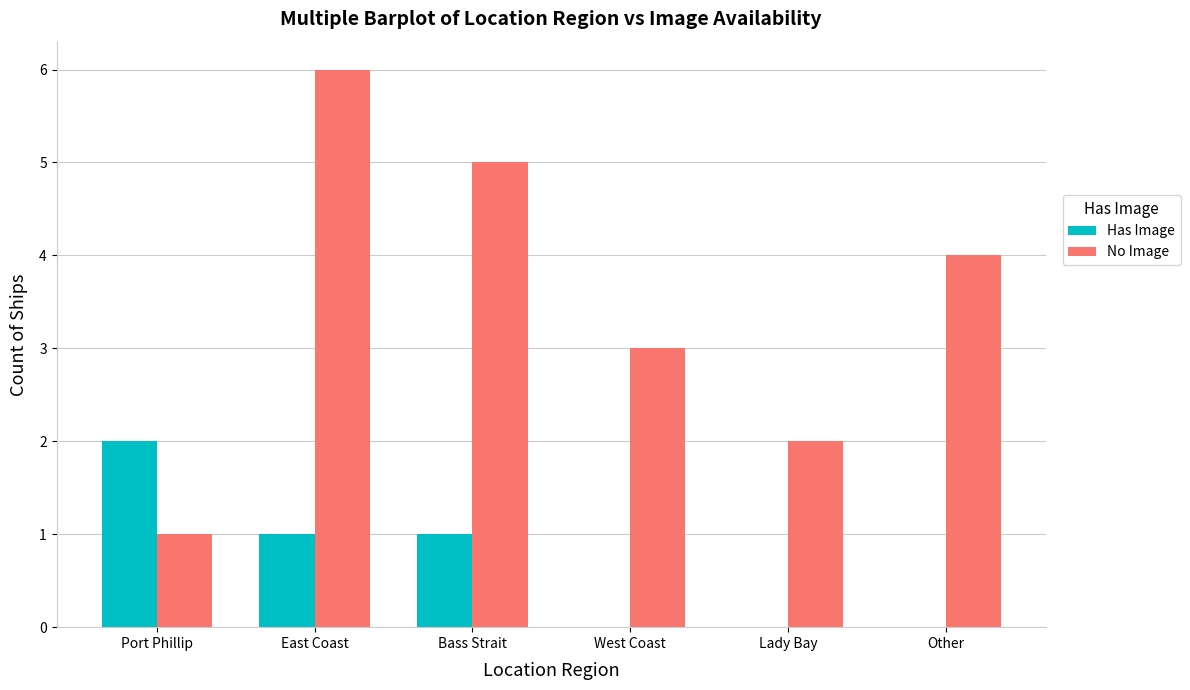

What is the sum of all No Image values?

21